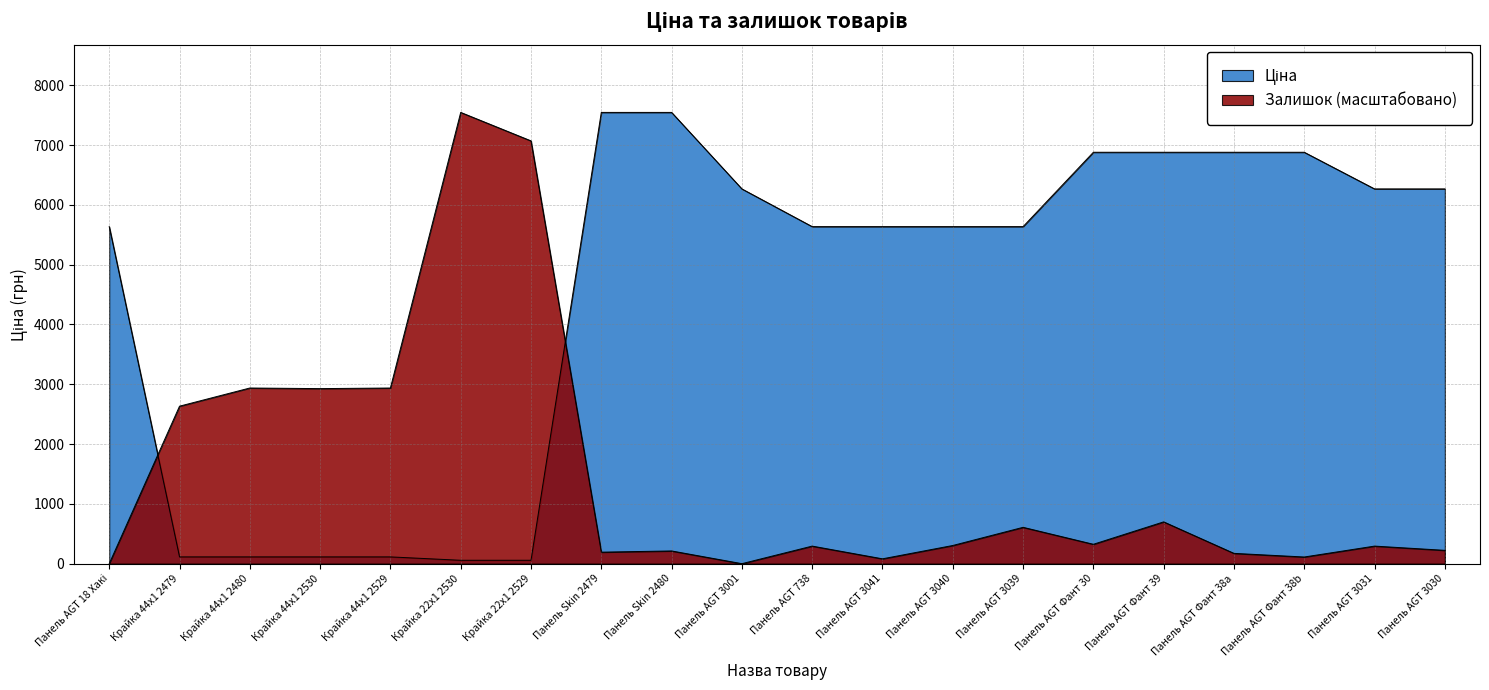

Does the chart have visible grid lines?

Yes